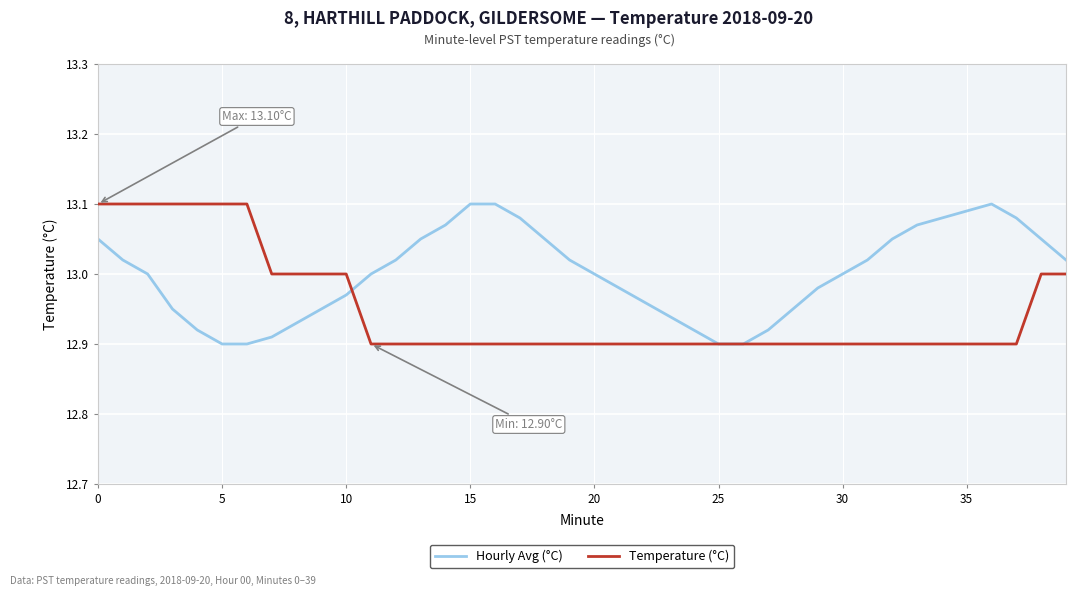

Which series has the largest total across all categories?

Hourly Avg (°C)